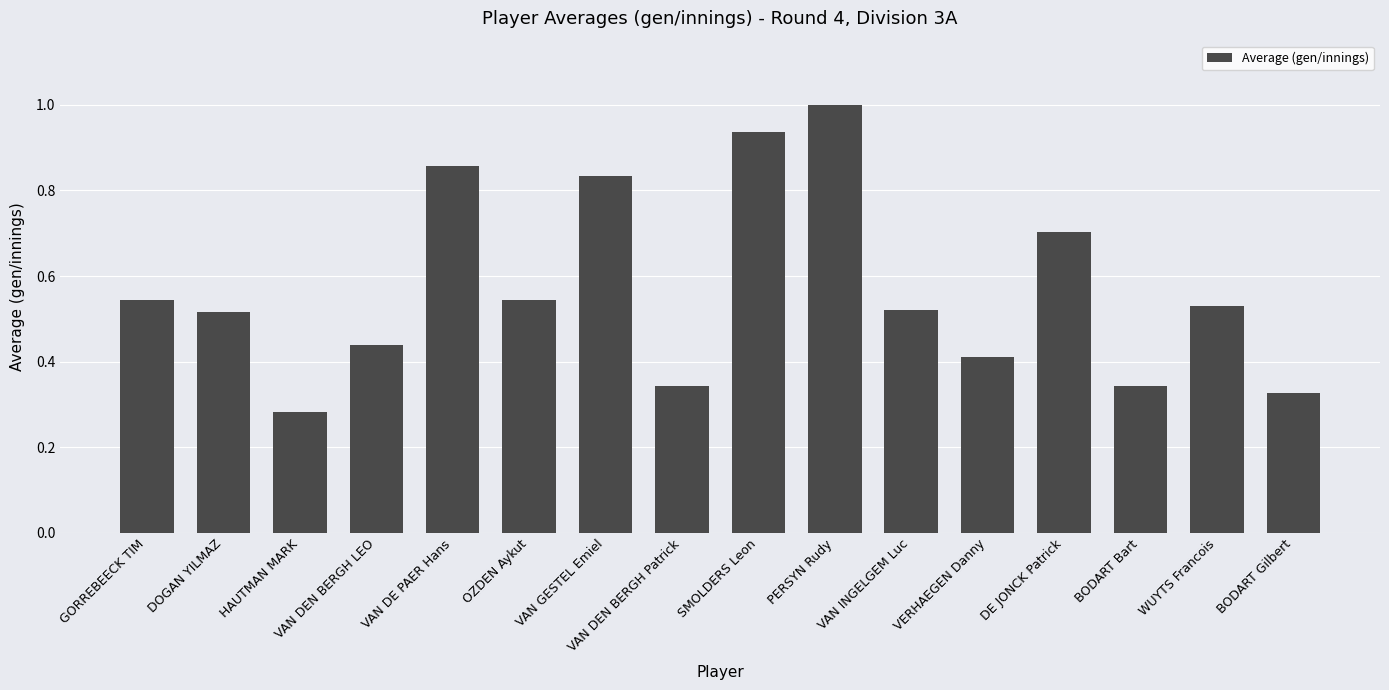

At which category does the chart reach its peak across all series?

PERSYN Rudy